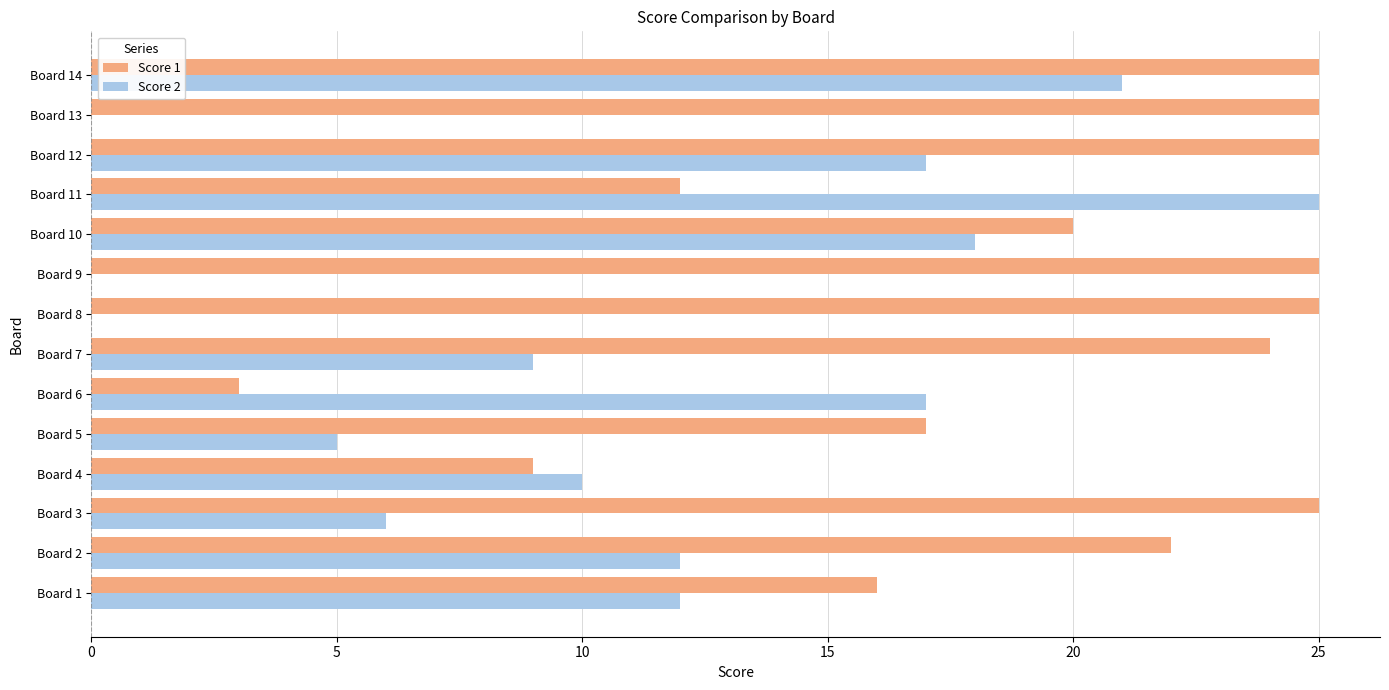

Which series has the largest total across all categories?

Score 1